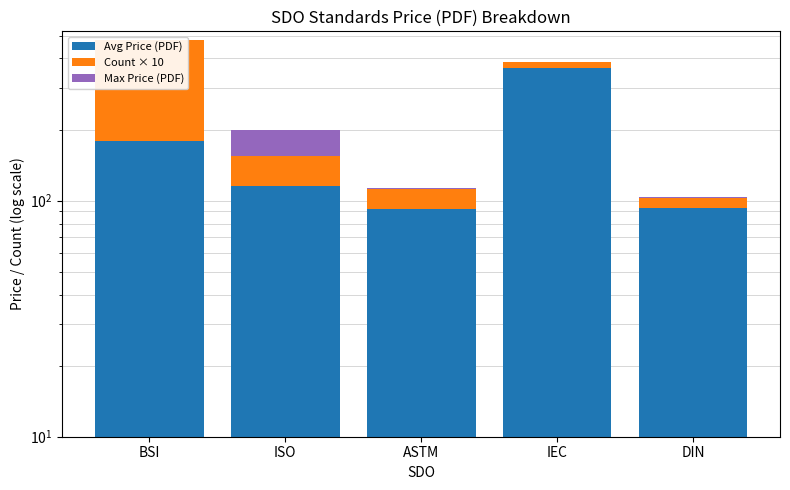

Where is Count × 10 nearest to the value 155?

ISO